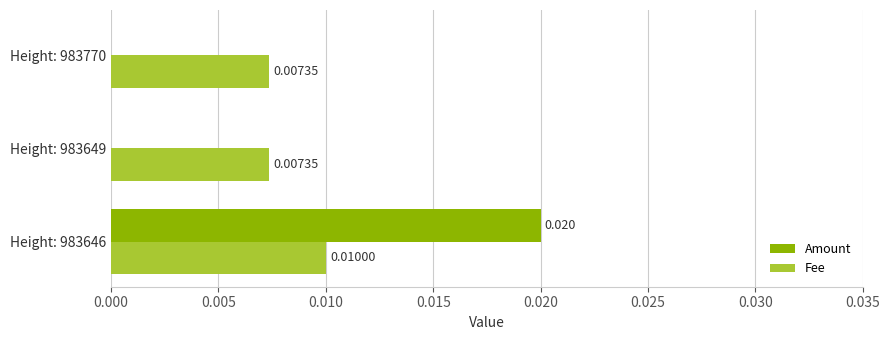

Which series changed the most between Height: 983646 and Height: 983649?

Amount